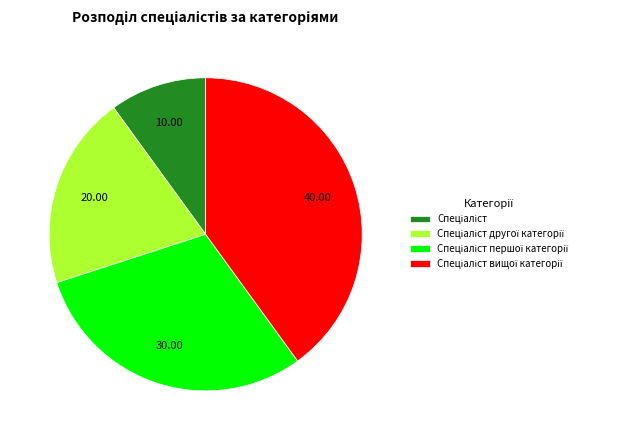

Does any single category account for the majority?

No